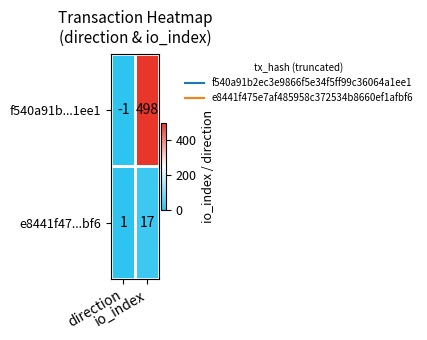

Which series has the largest range (max minus min)?

f540a91b...1ee1